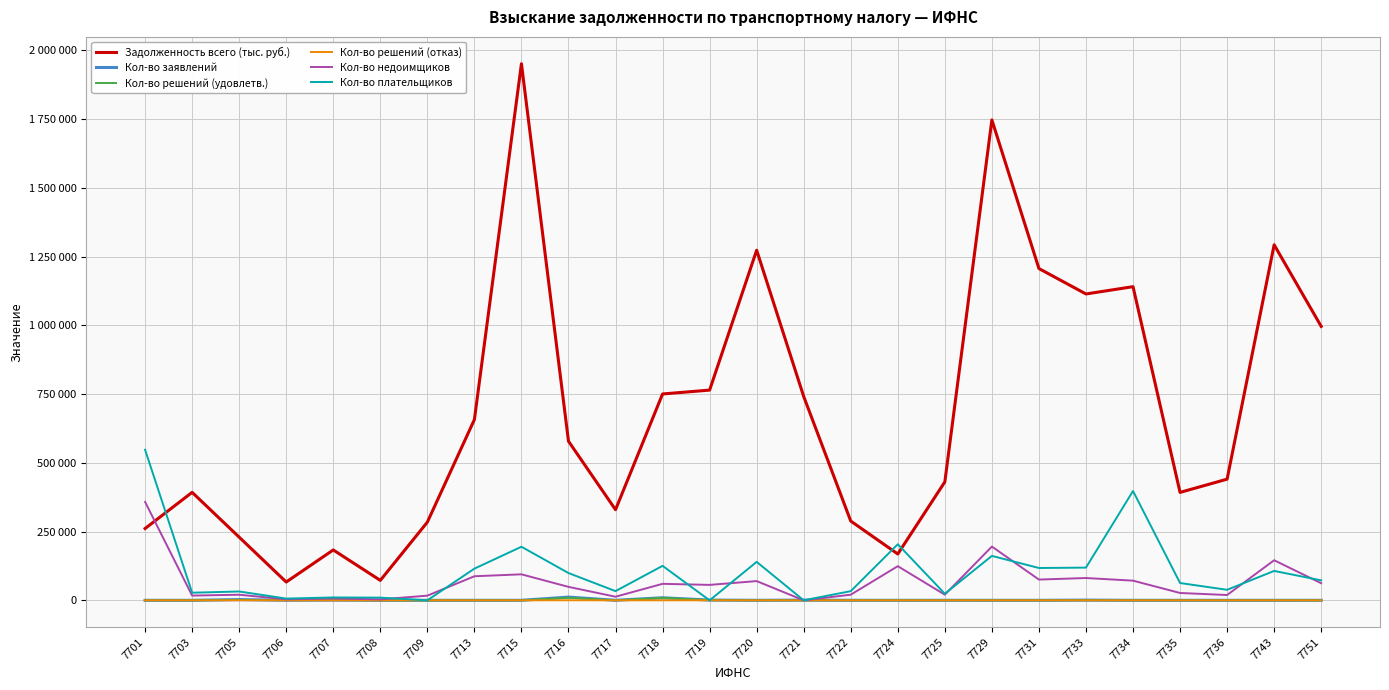

What are all the series names shown in the legend?

Задолженность всего (тыс. руб.), Кол-во заявлений, Кол-во решений (удовлетв.), Кол-во решений (отказ), Кол-во недоимщиков, Кол-во плательщиков